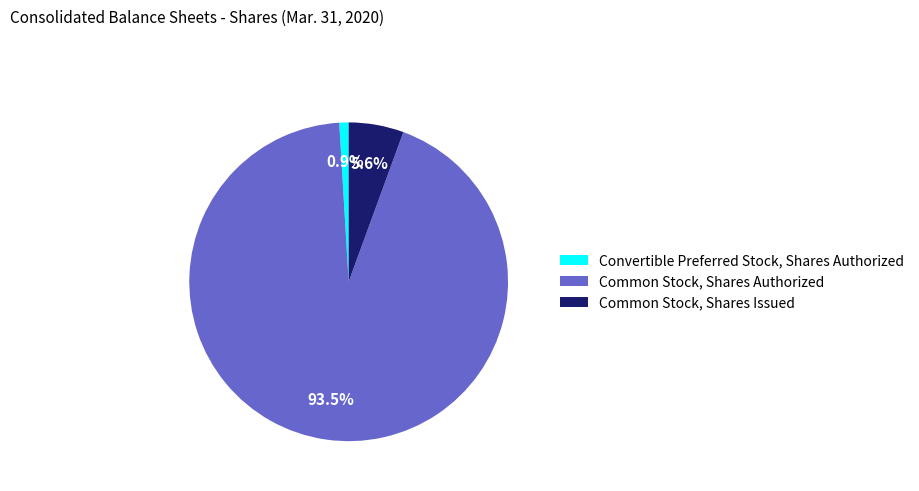

How many segments does this pie chart have?

3